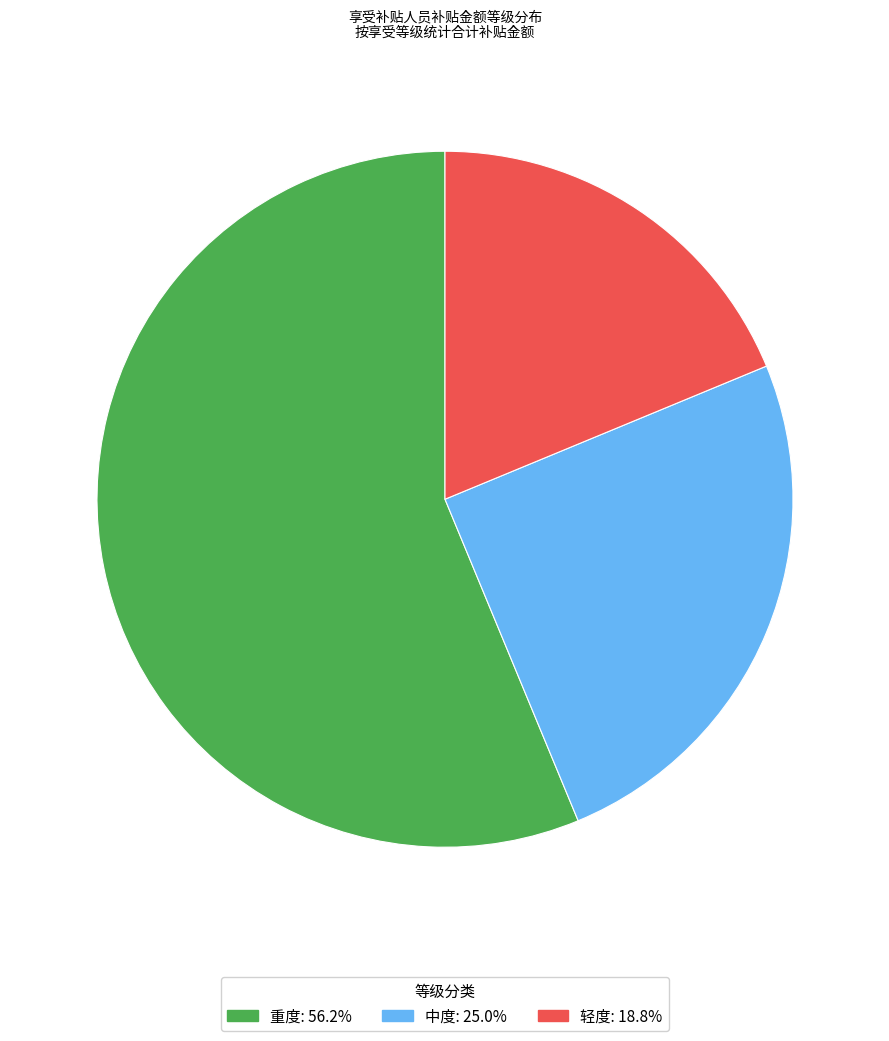

How many slices are in this pie chart?

3